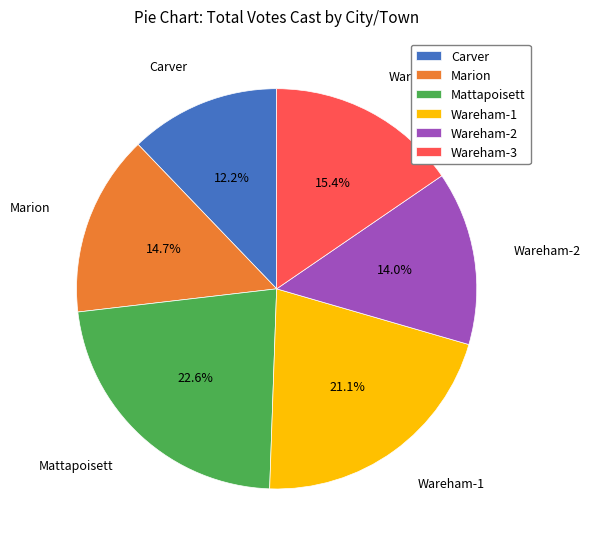

Is it true that Carver is 12% of the pie?

True